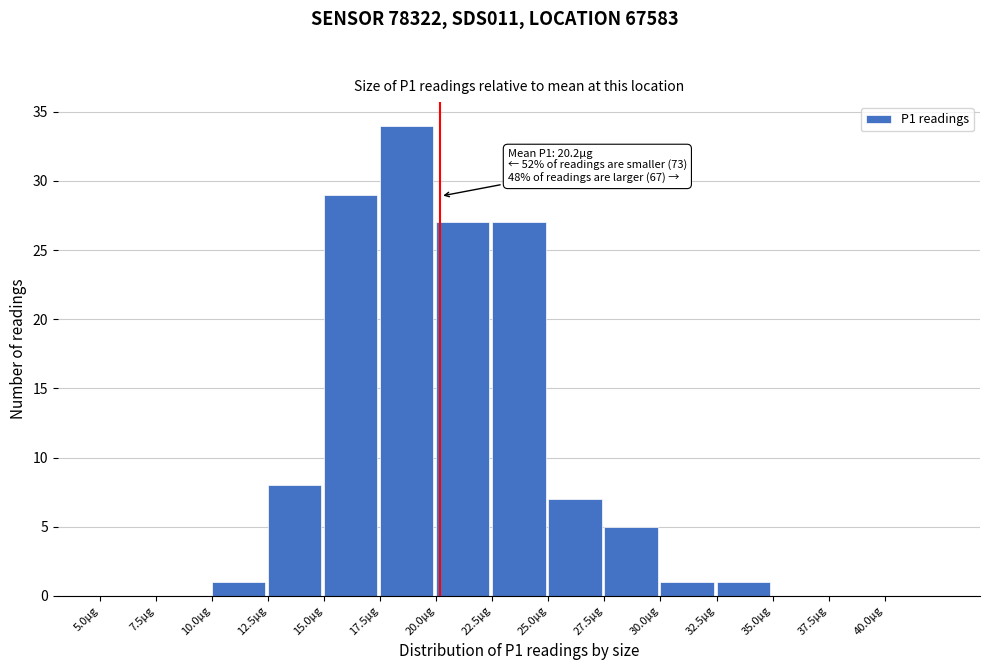

Over which range of the x-axis is the bar tallest?

17.5 to 20.0